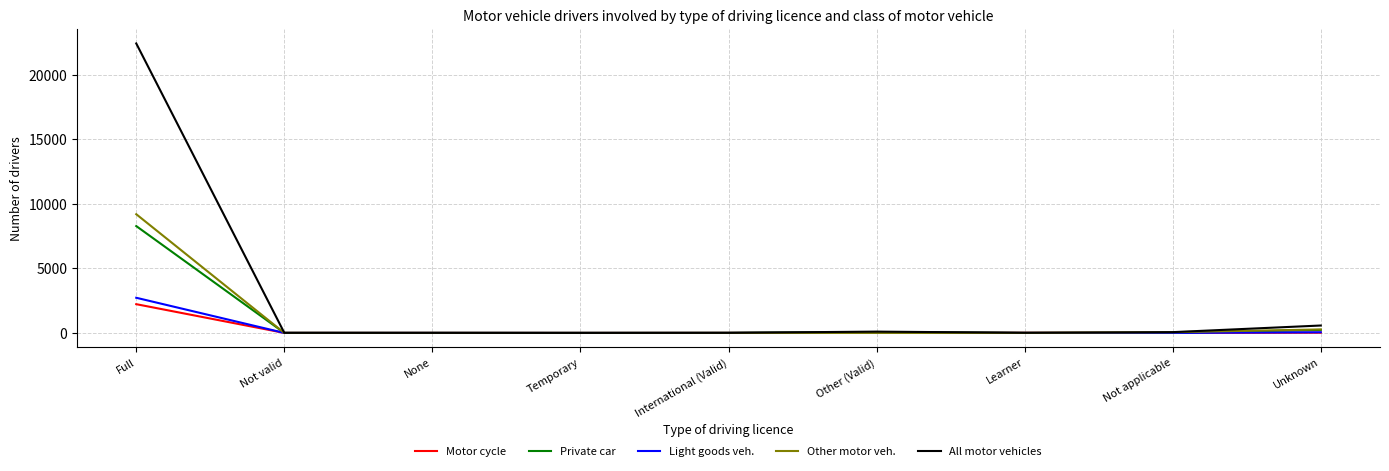

What is the average value of the Other motor veh. series?

1059